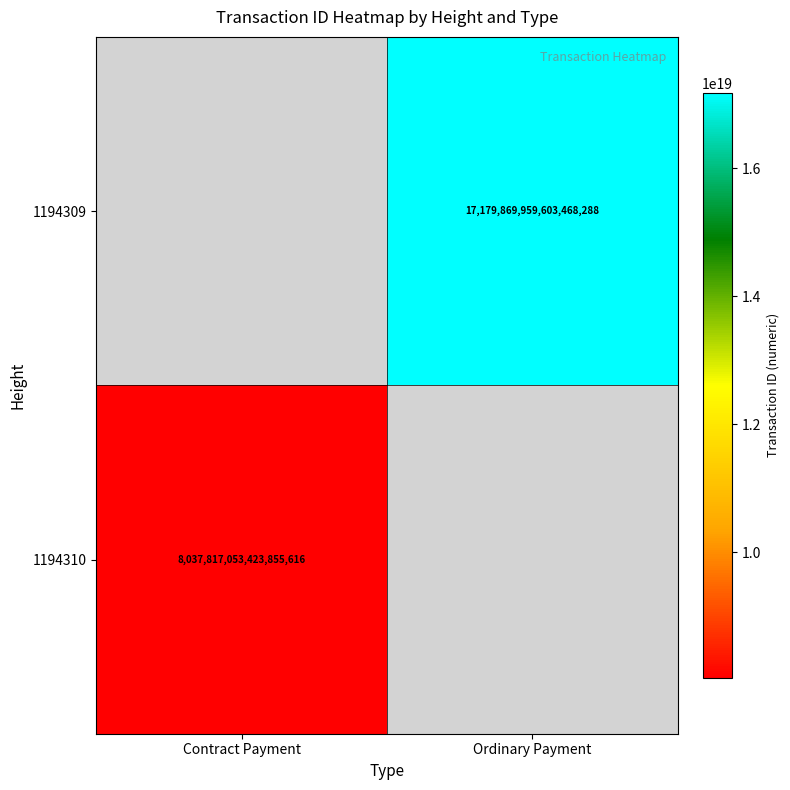

True or false: 1194309 has a value of 6731970082740742144 at Ordinary Payment.

False